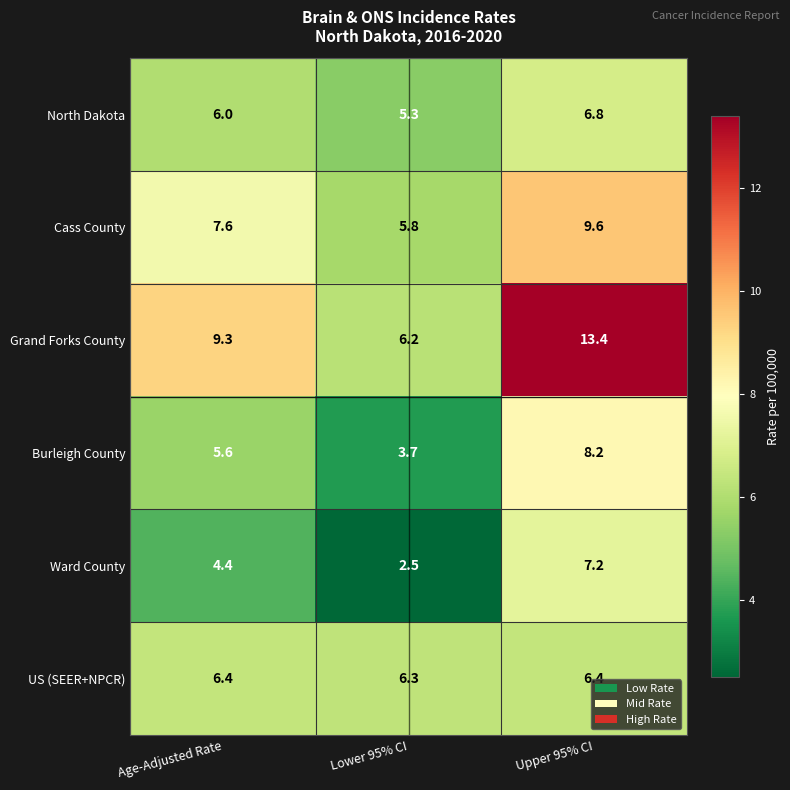

True or false: North Dakota has a value of 6.8 at Upper 95% CI.

True